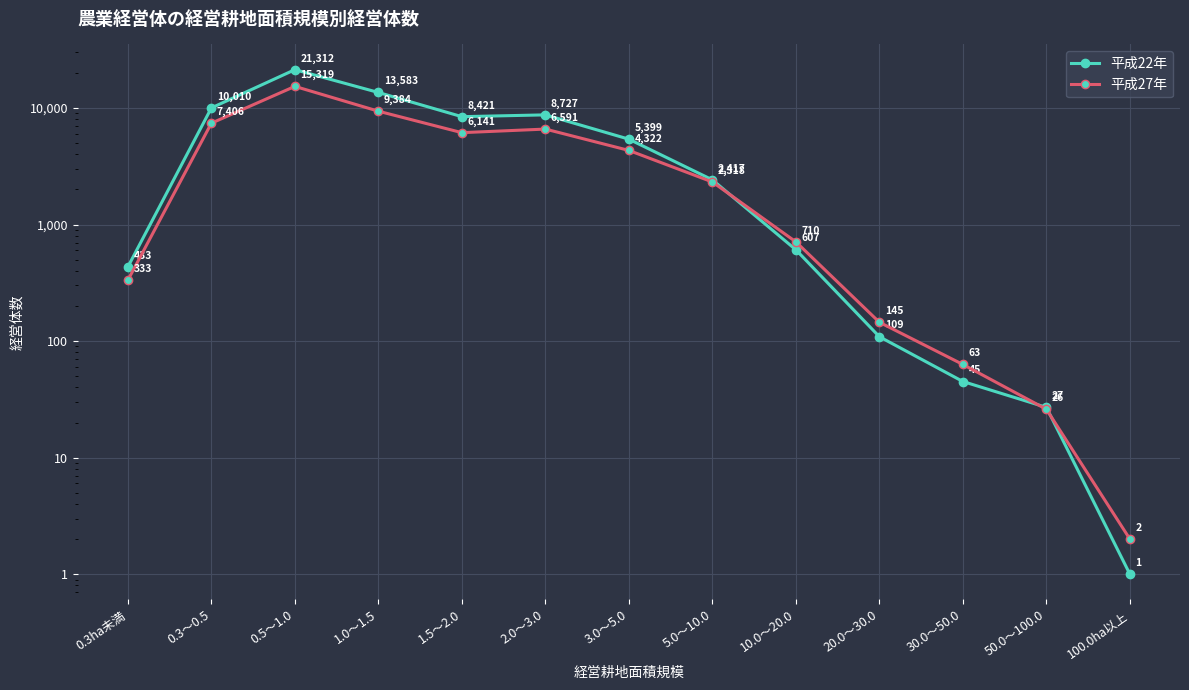

Which series changed the most between 1.5～2.0 and 2.0～3.0?

平成27年